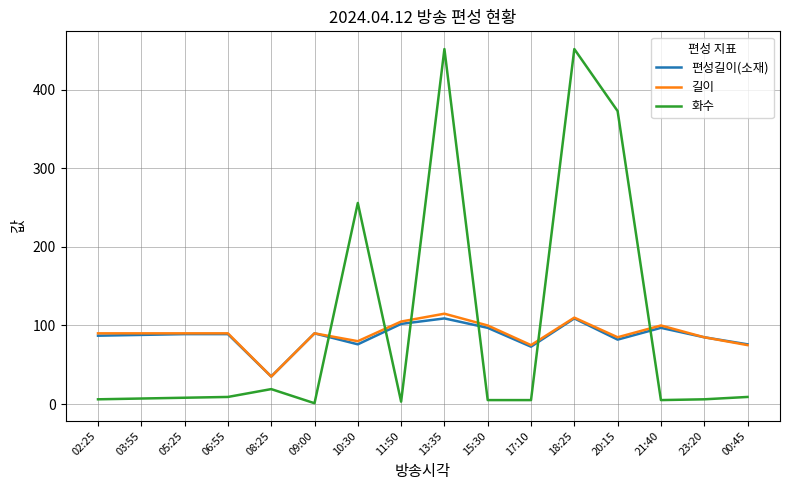

The value of 길이 at 11:50 is 174. True or false?

False